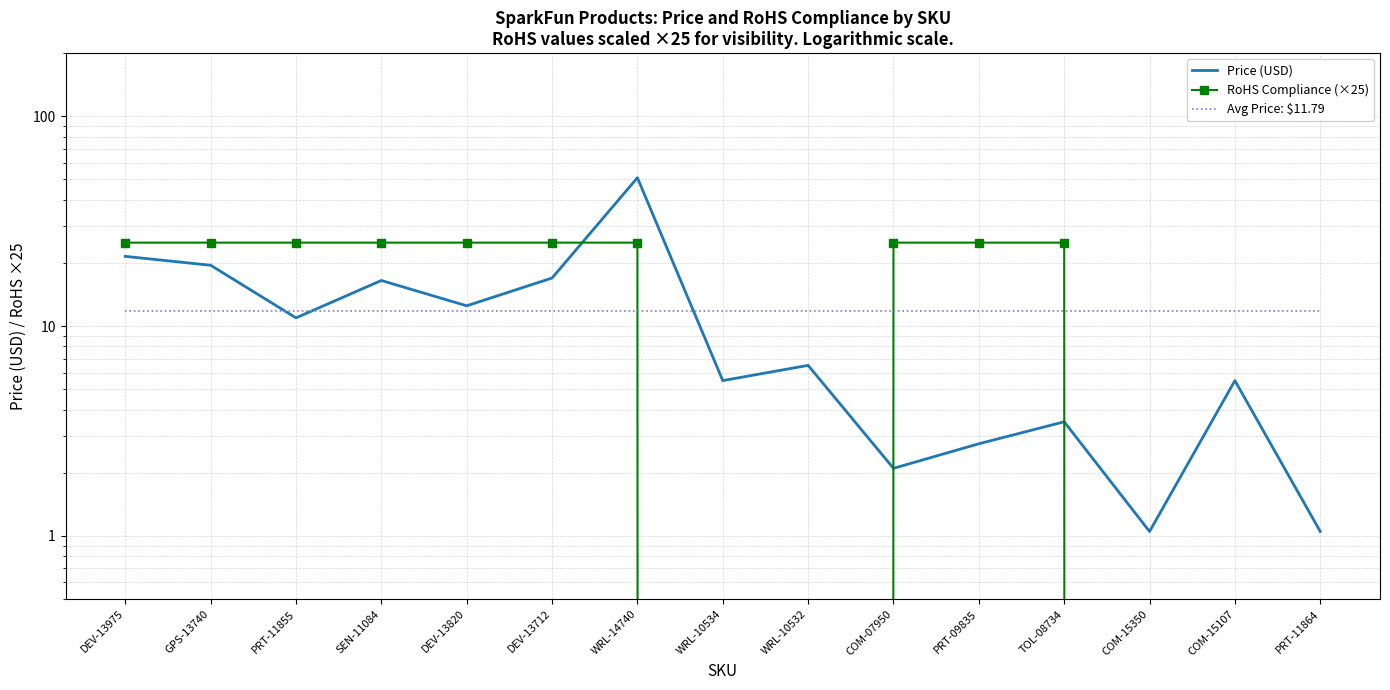

Reading right to left, list all the values displayed in this chart.

Price (USD): PRT-11864=1.1	COM-15107=5.5	COM-15350=1.1	TOL-08734=3.5	PRT-09835=2.8	COM-07950=2.1	WRL-10532=6.5	WRL-10534=5.5	WRL-14740=51.0	DEV-13712=16.9	DEV-13820=12.5	SEN-11084=16.5	PRT-11855=10.9	GPS-13740=19.5	DEV-13975=21.5
RoHS Compliance (×25): PRT-11864=0.0	COM-15107=0.0	COM-15350=0.0	TOL-08734=25.0	PRT-09835=25.0	COM-07950=25.0	WRL-10532=0.0	WRL-10534=0.0	WRL-14740=25.0	DEV-13712=25.0	DEV-13820=25.0	SEN-11084=25.0	PRT-11855=25.0	GPS-13740=25.0	DEV-13975=25.0
Avg Price: $11.79: PRT-11864=11.8	COM-15107=11.8	COM-15350=11.8	TOL-08734=11.8	PRT-09835=11.8	COM-07950=11.8	WRL-10532=11.8	WRL-10534=11.8	WRL-14740=11.8	DEV-13712=11.8	DEV-13820=11.8	SEN-11084=11.8	PRT-11855=11.8	GPS-13740=11.8	DEV-13975=11.8